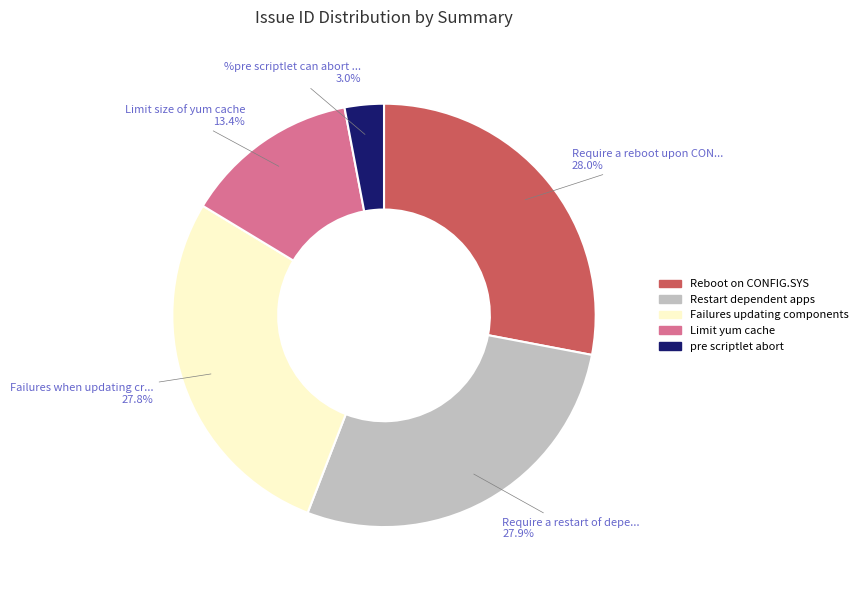

Is there a majority slice in this chart?

No